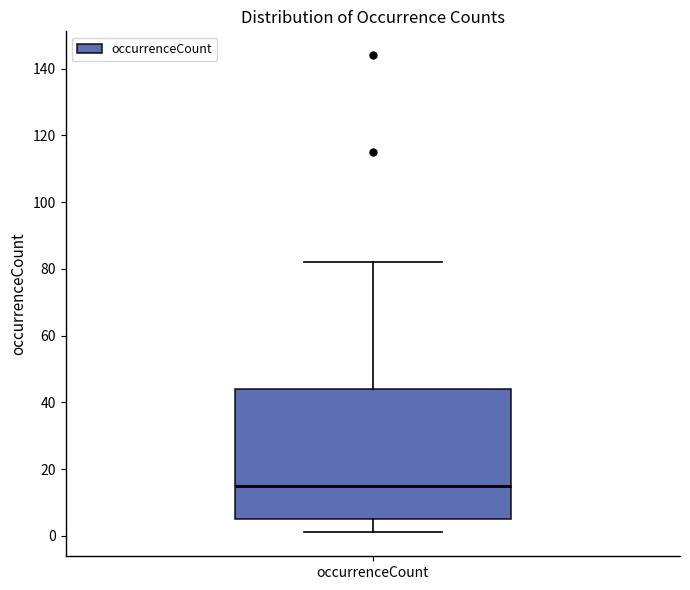

Where is the lower edge of the box for occurrenceCount on the y-axis? The values are not printed on the chart, so give them approximately, as read against the axis.

6